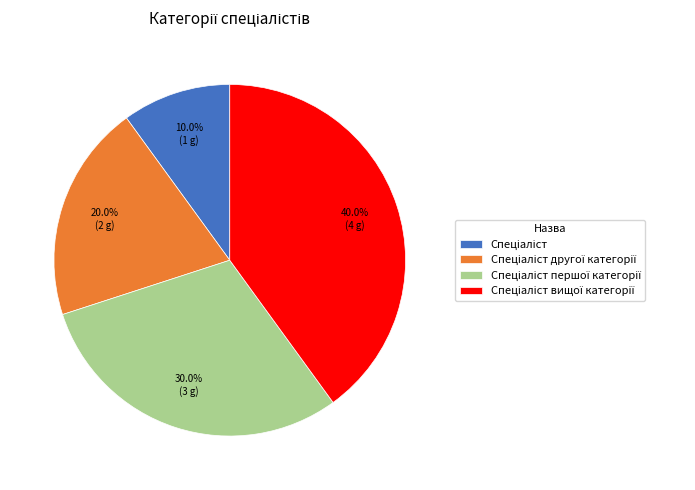

Is there any slice that represents more than half of the pie?

No